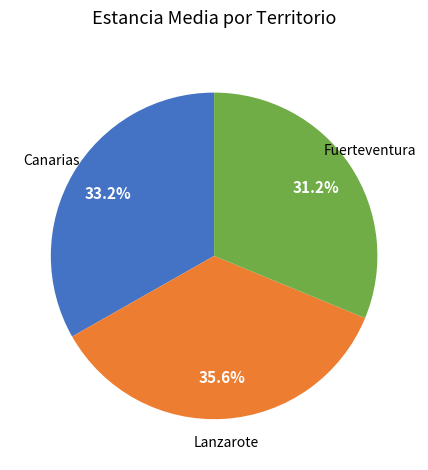

Is there any slice that represents more than half of the pie?

No